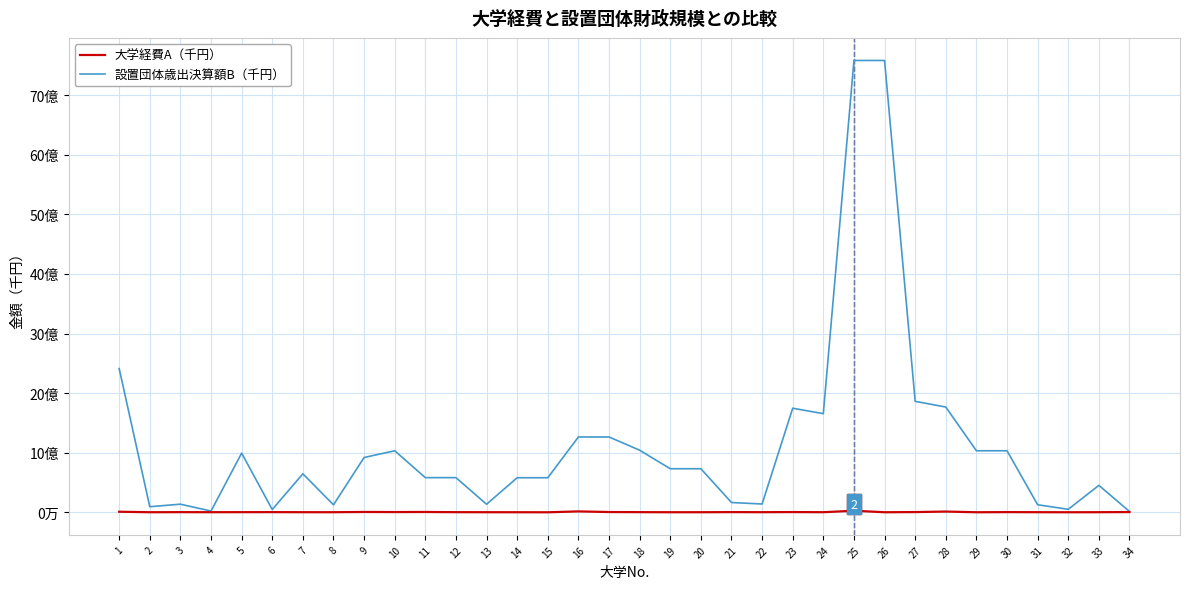

Is the value of 大学経費A（千円） at 34 greater than the value of 設置団体歳出決算額B（千円） at 1?

No